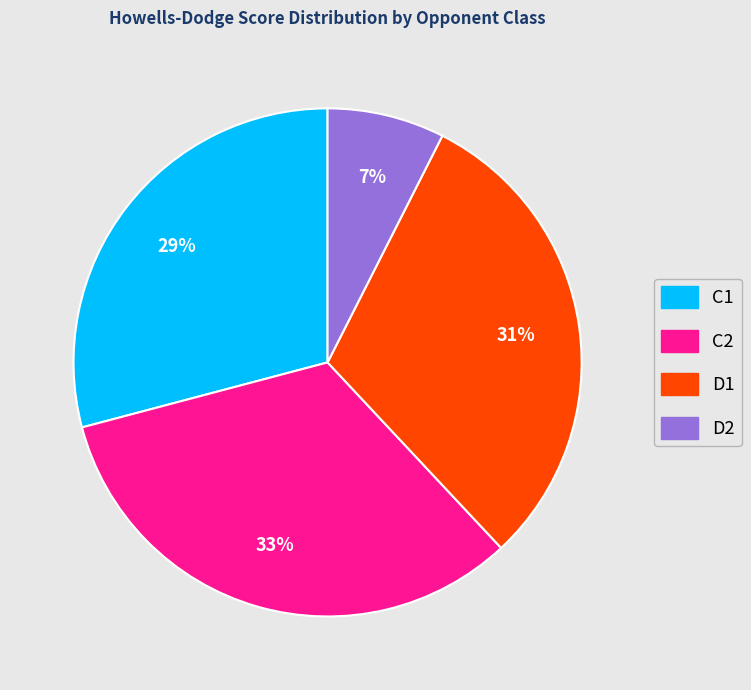

Is the sum of D1 and D2 greater than half?

No